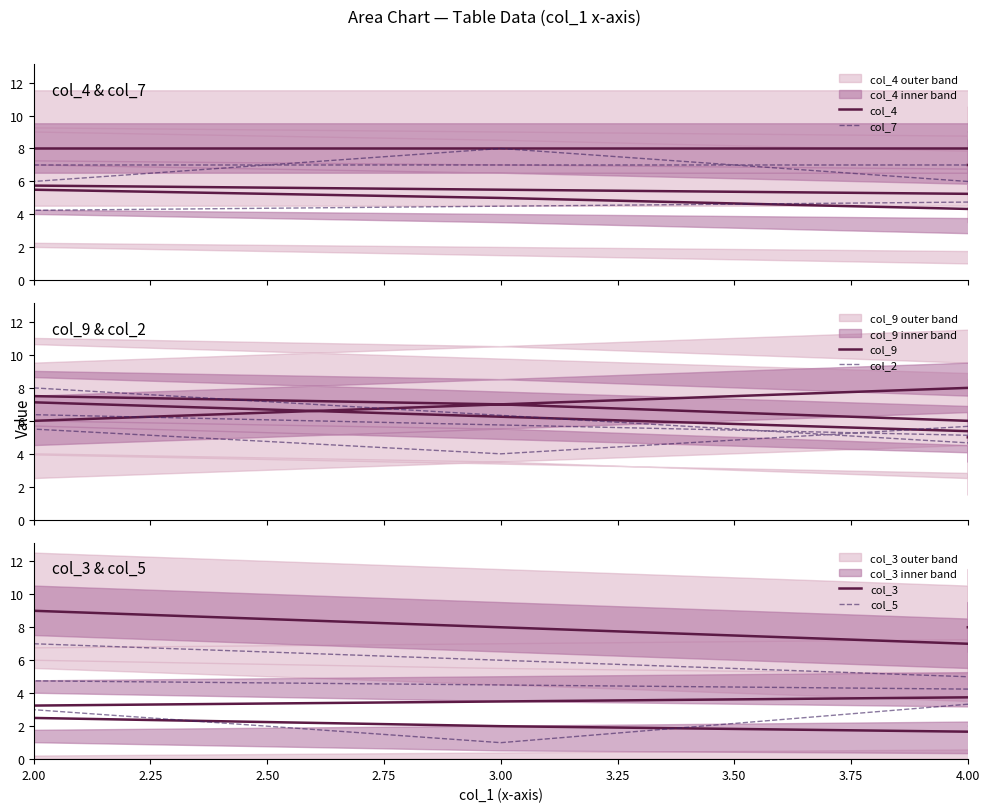

True or false: col_3 has a value of 15 at 2.00.

False